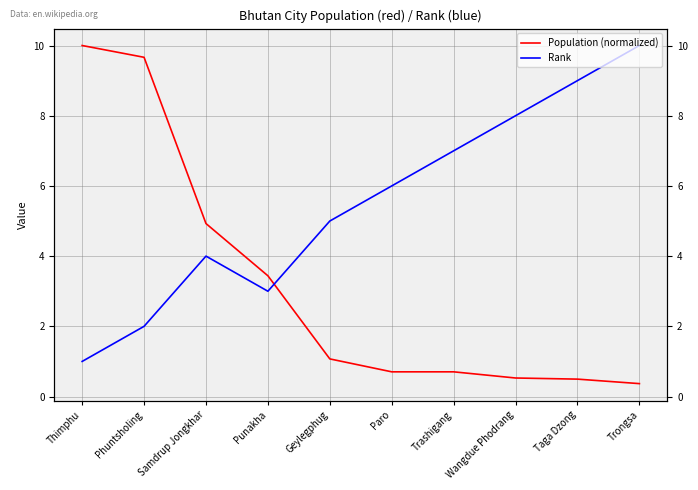

Is this an area chart (filled region under the line)?

No